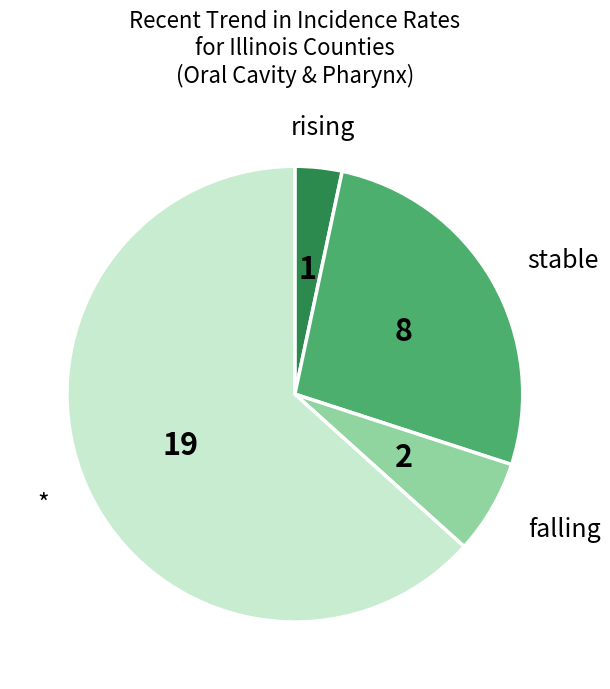

Is there a majority slice in this chart?

Yes